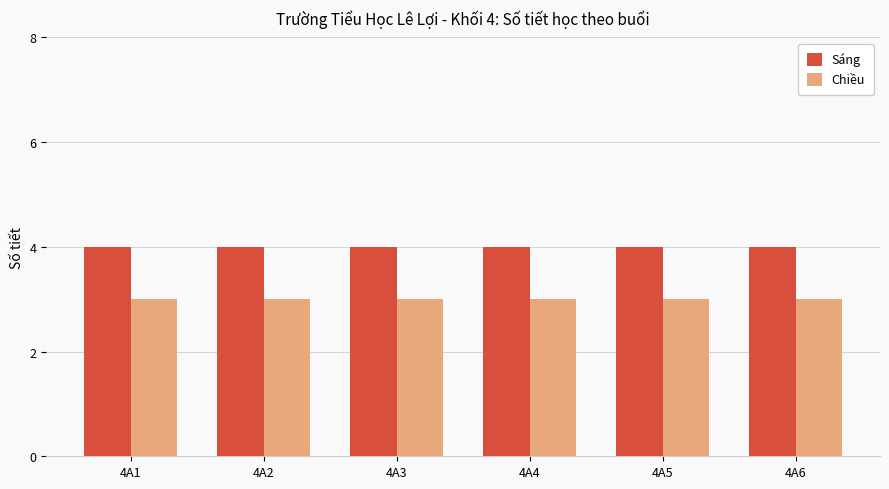

Rank the series at 4A3 from lowest to highest value.

Chiều, Sáng